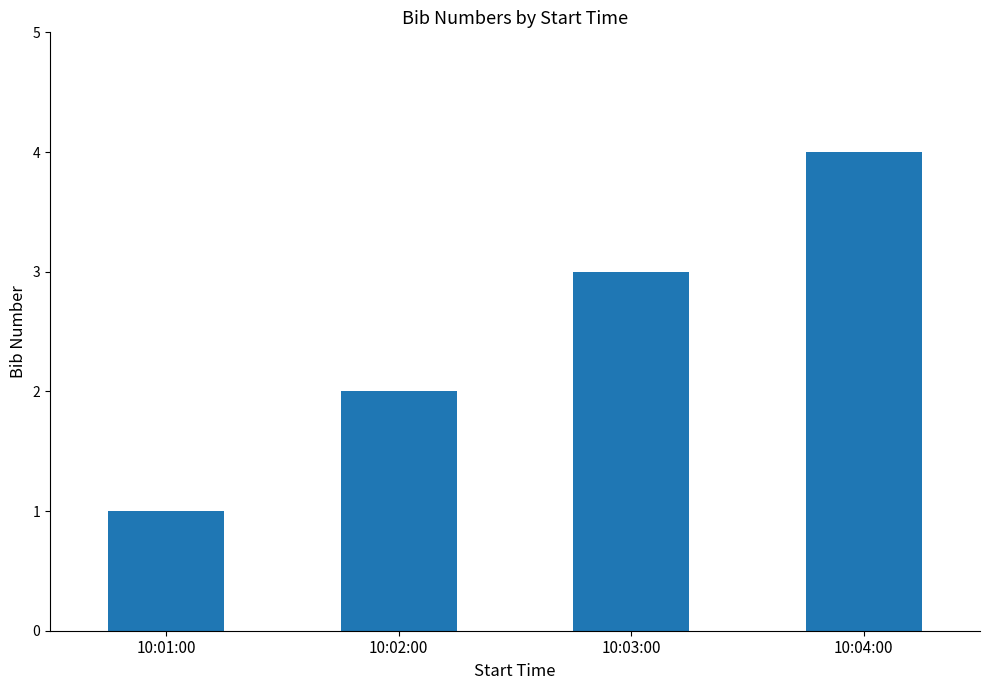

Which category has the lowest value across all series?

10:01:00